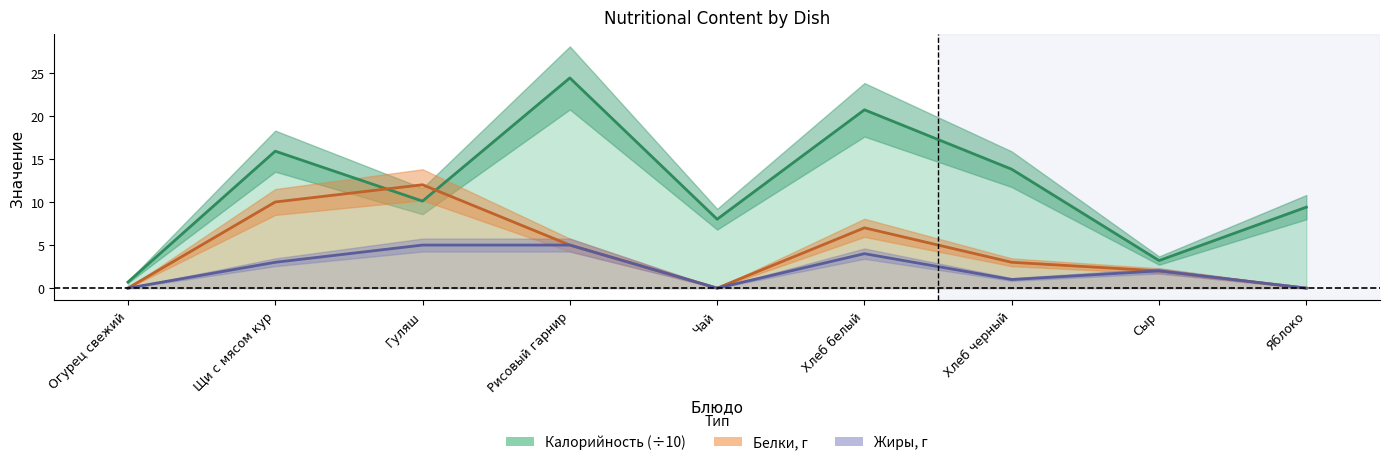

How many positive values does the Белки series have?

6